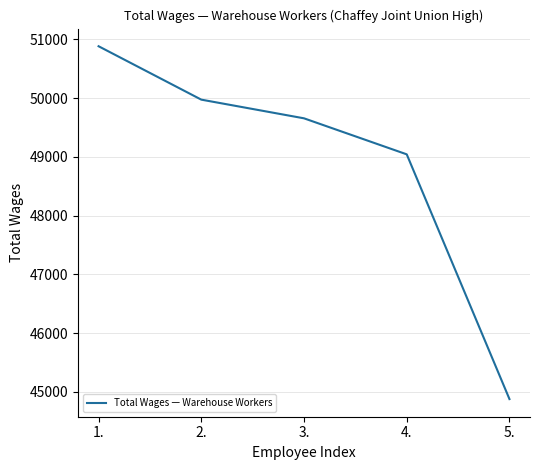

Reading left to right, list all the values displayed in this chart.

50883	49974	49656	49043	44877